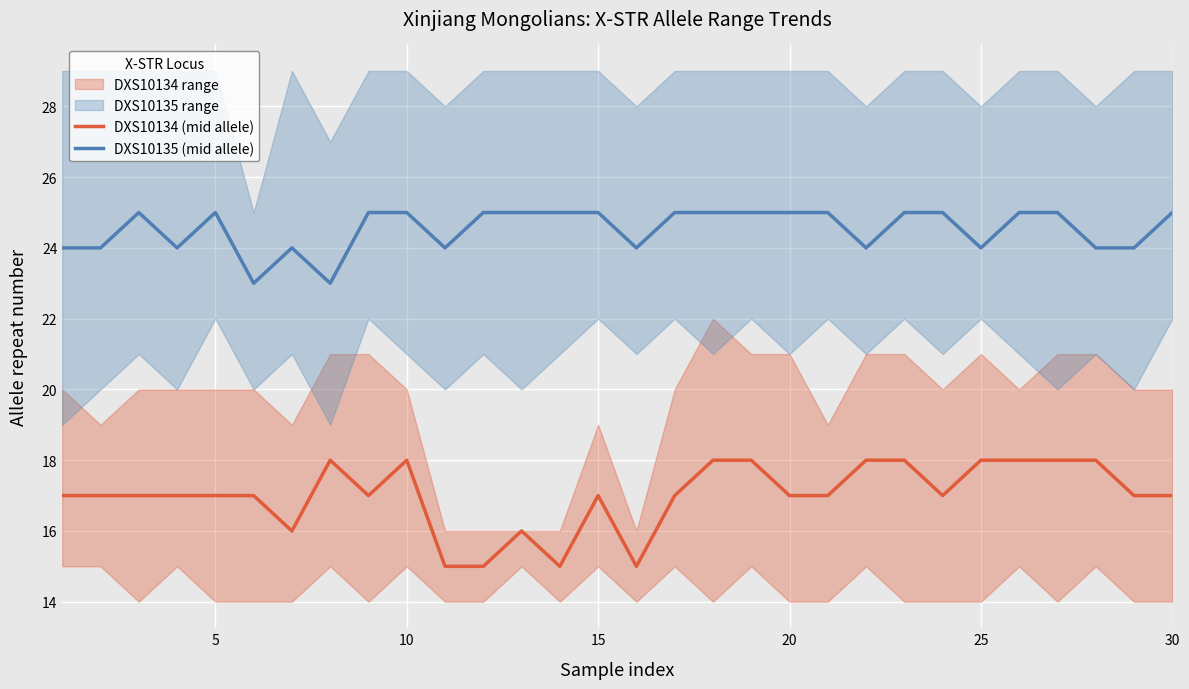

True or false: DXS10135 (mid allele) and DXS10134 (mid allele) cross at least once.

False